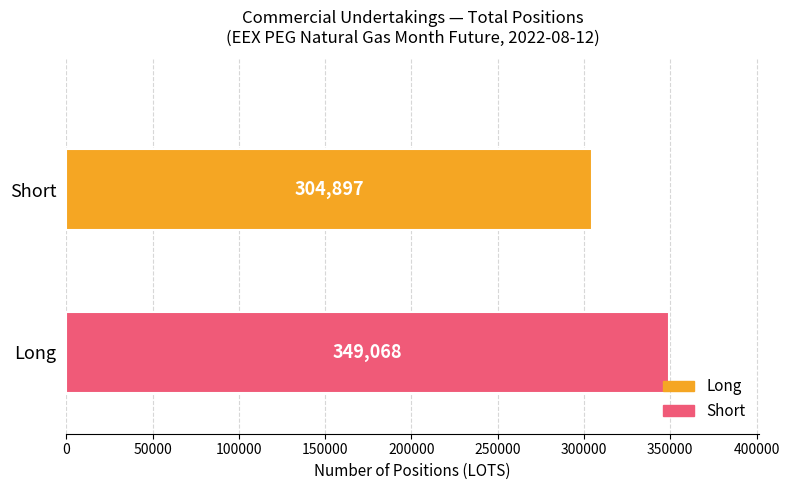

Rank the series by their average value, from highest to lowest.

Short, Long